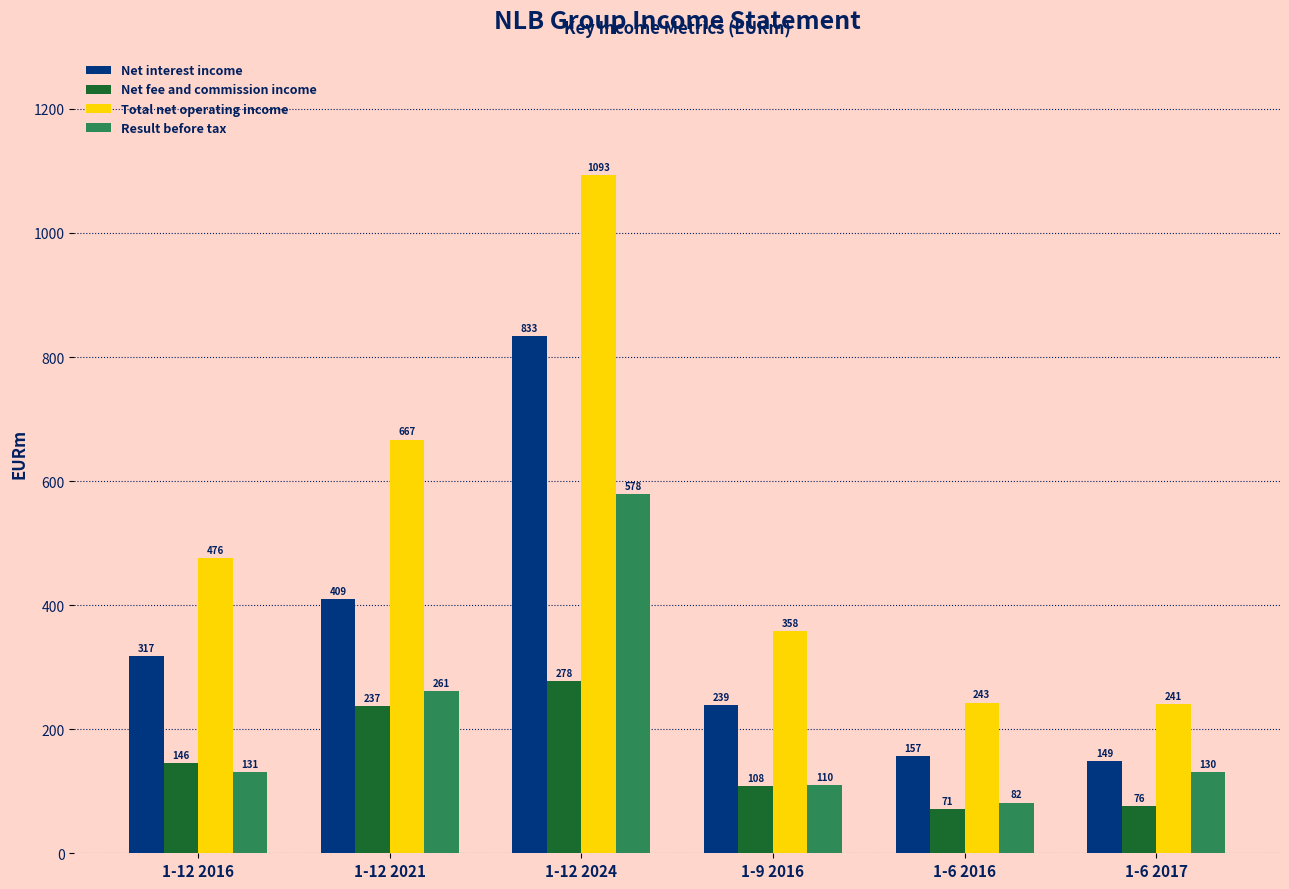

How many values in the Net interest income series are below 317?

3